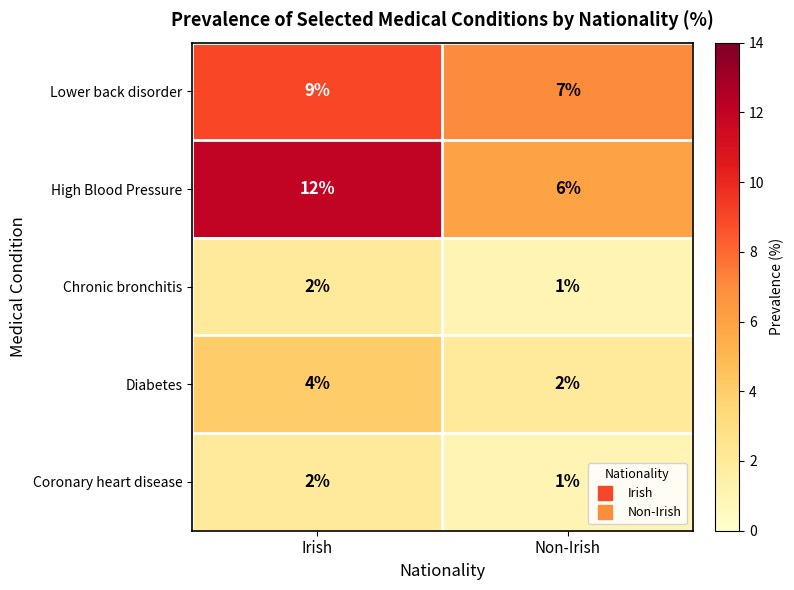

What is the smallest value displayed?

1